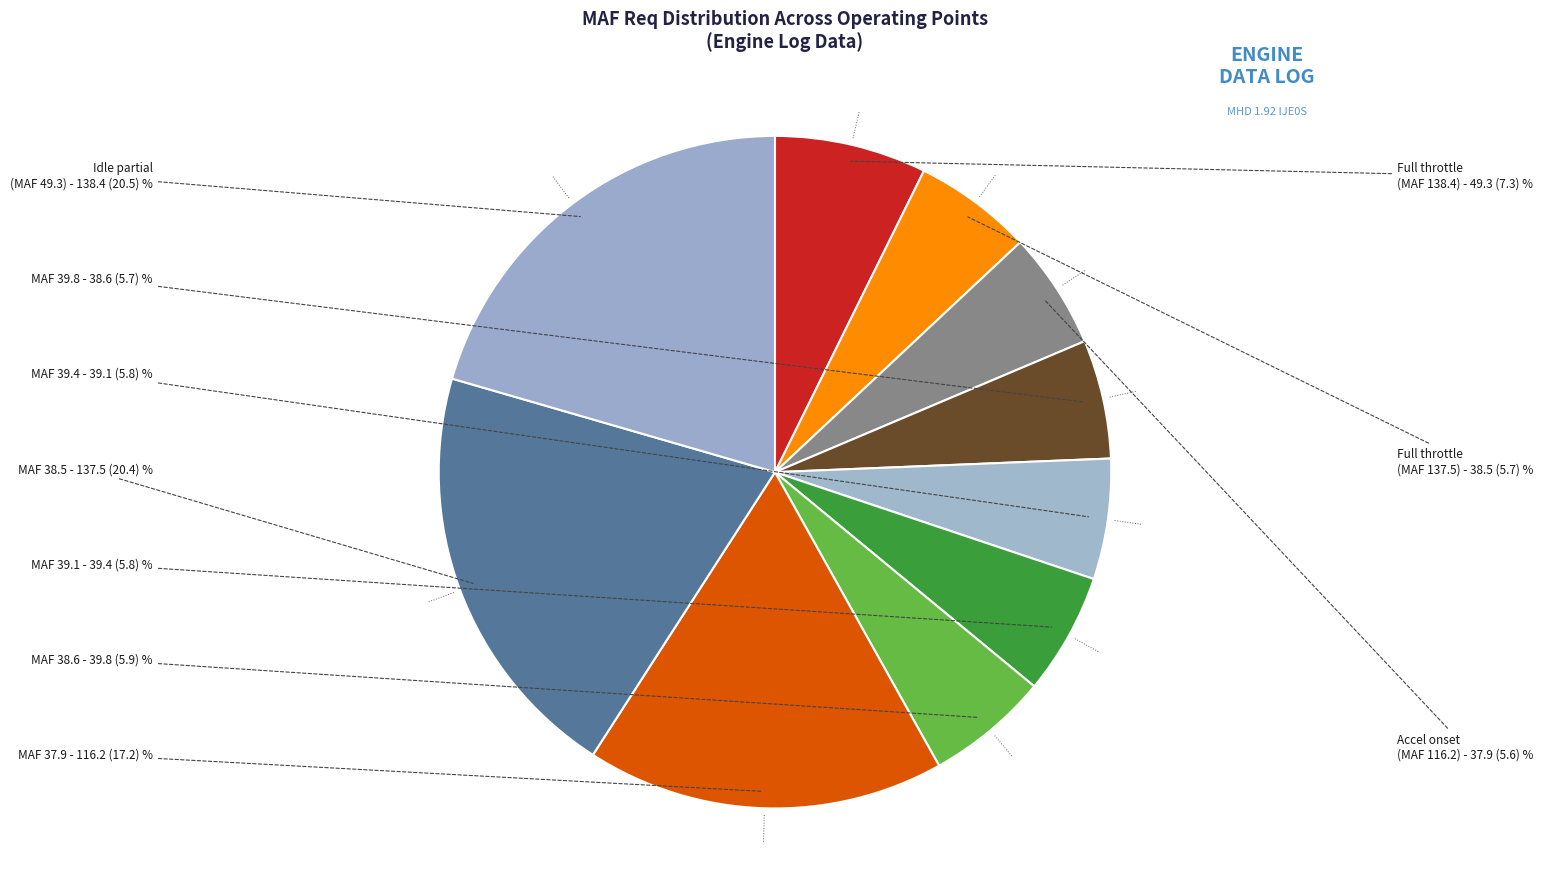

How many segments does this pie chart have?

10